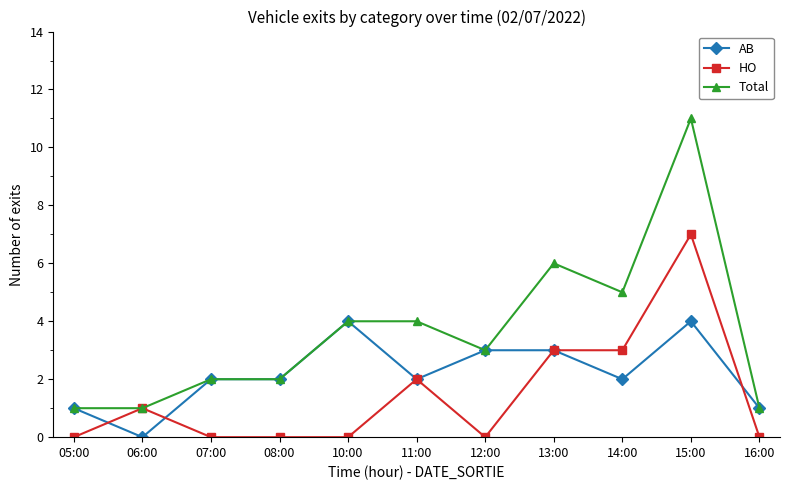

What position from the right is 14:00?

3